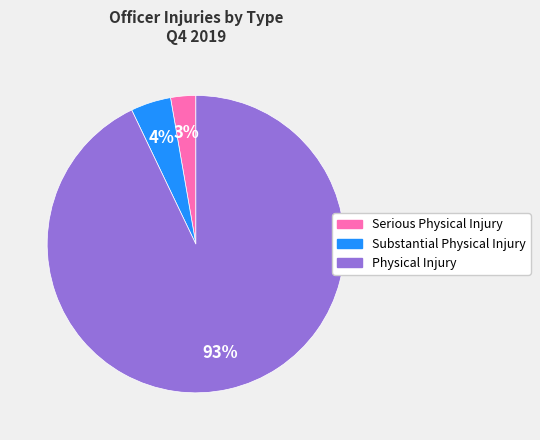

Do Serious Physical Injury and Physical Injury together represent more than half of the pie?

Yes